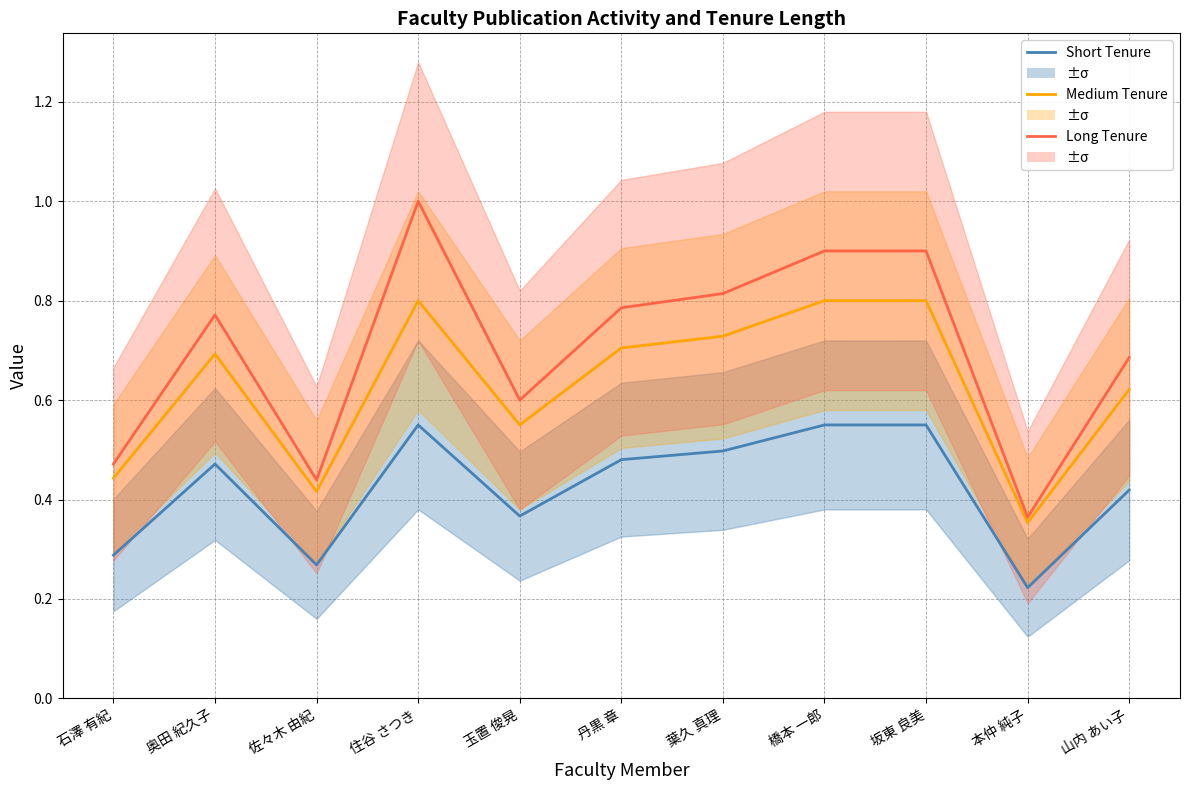

At 坂東 良美, list the series in order from largest to smallest.

Long Tenure, Medium Tenure, Short Tenure